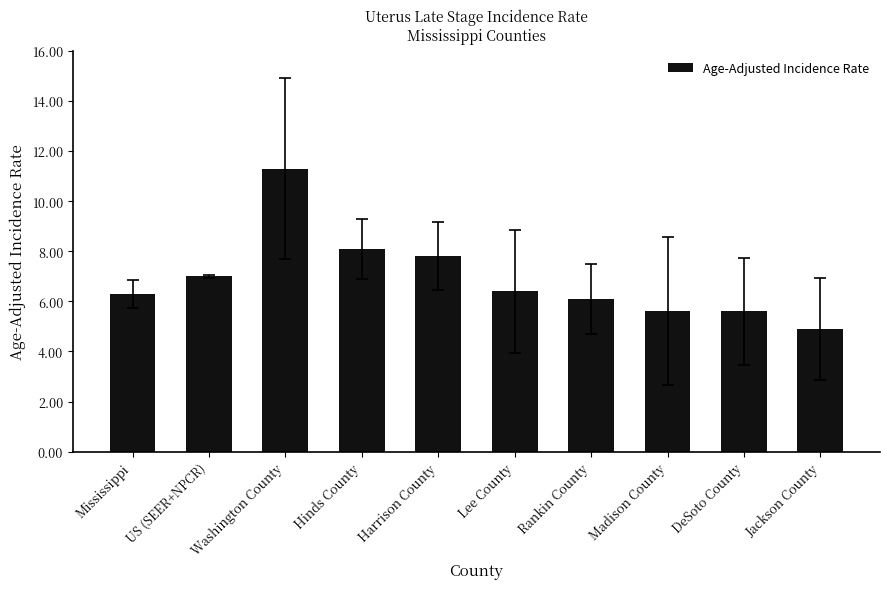

Reading left to right, extract all data points from this chart.

6.3	7.0	11.3	8.1	7.8	6.4	6.1	5.6	5.6	4.9